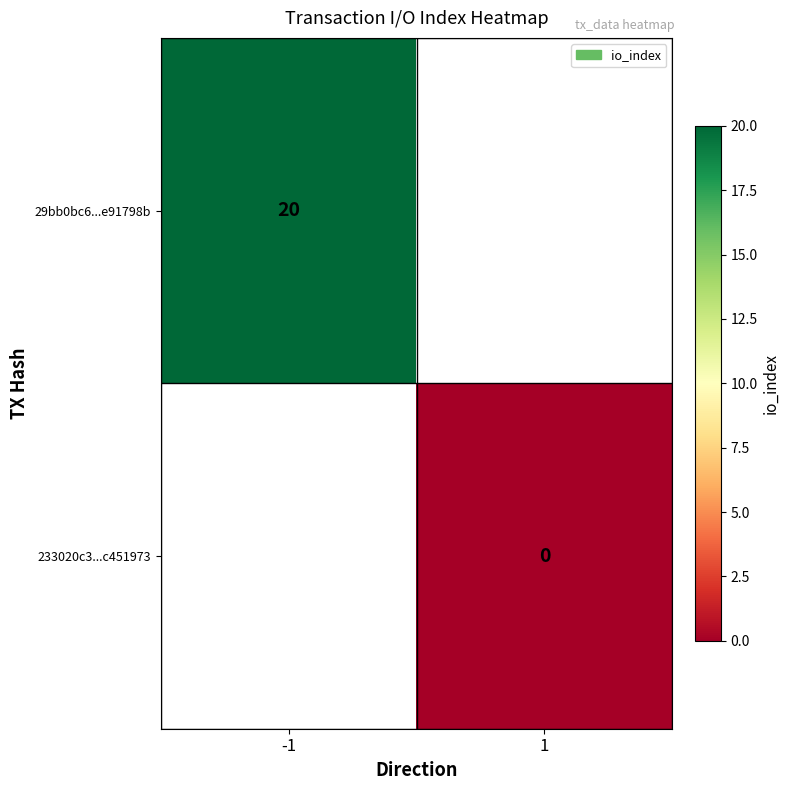

The value of 29bb0bc6...e91798b at -1 is 28. True or false?

False